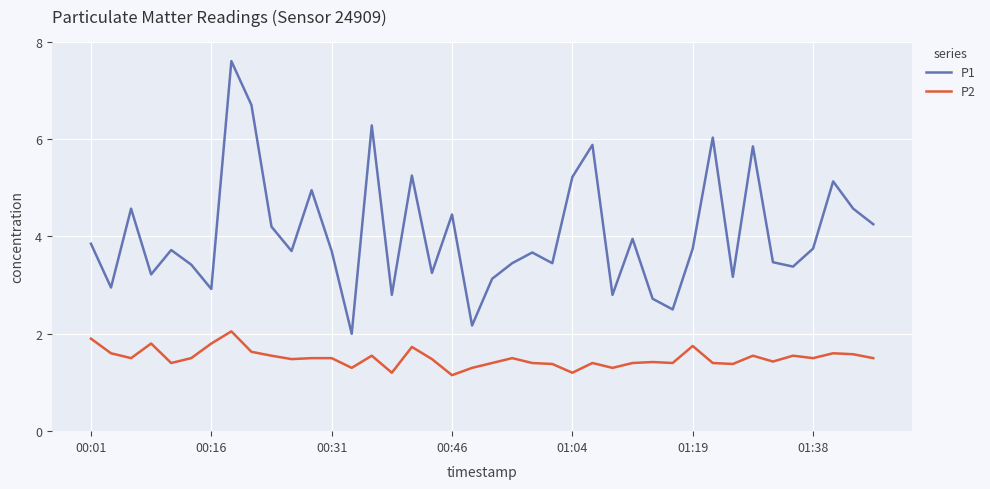

What is the difference between the maximum and minimum values in the P2 series?

0.9